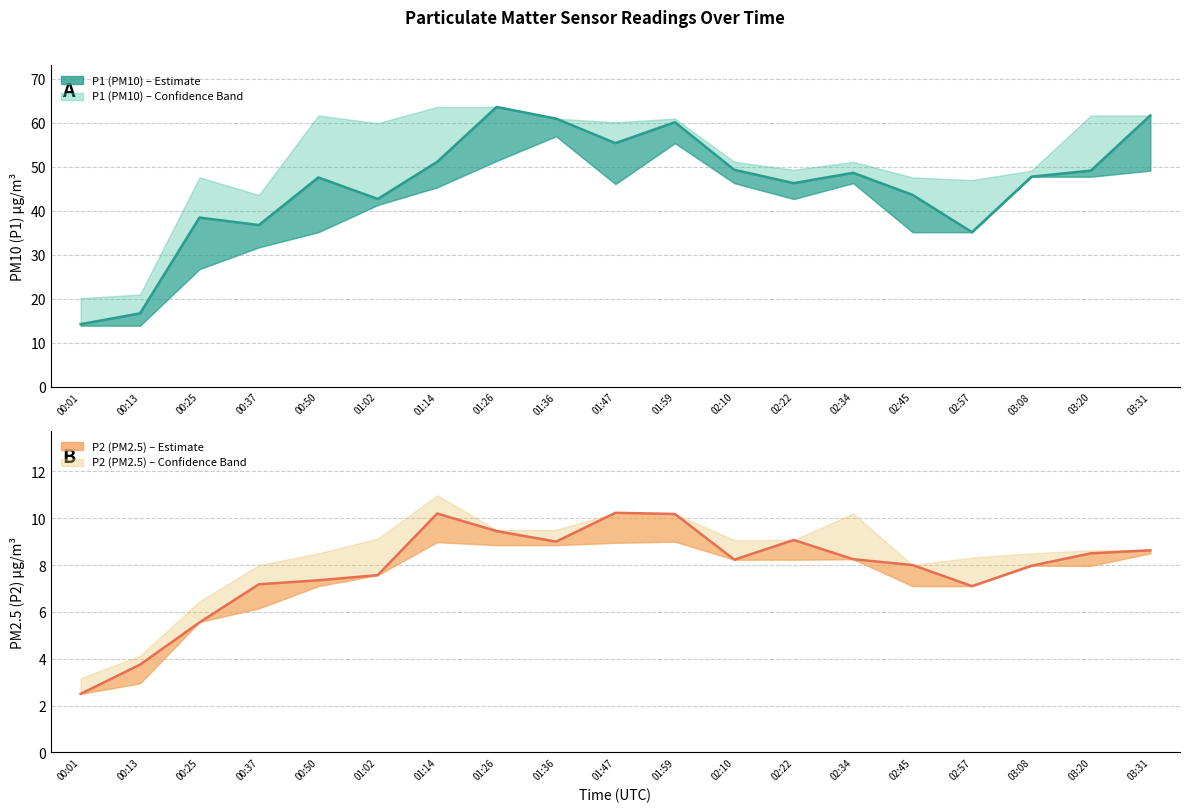

True or false: P1 and P2 cross at least once.

False